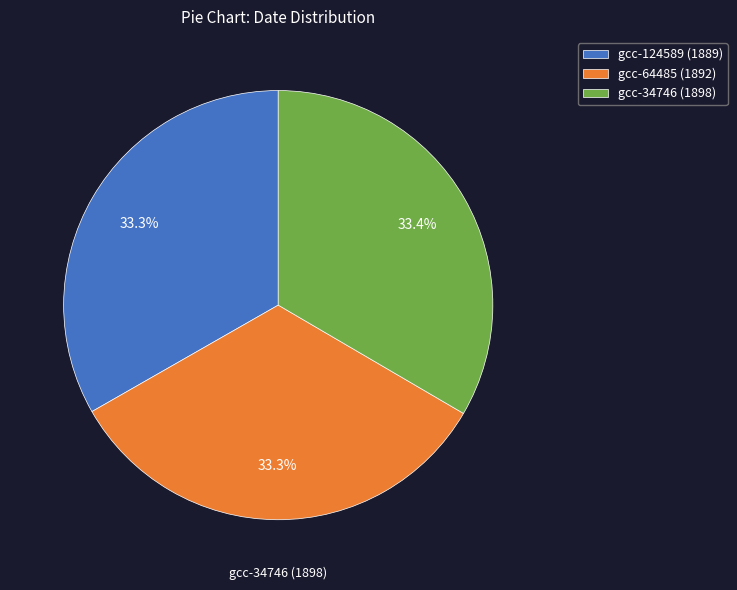

Combined, do gcc-64485 (1892) and gcc-124589 (1889) account for over 50%?

Yes